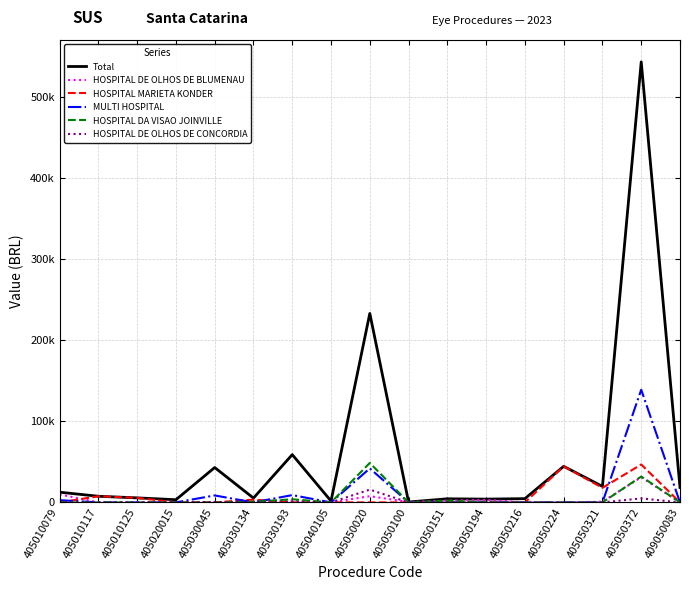

True or false: MULTI HOSPITAL and HOSPITAL DE OLHOS DE BLUMENAU cross at least once.

True